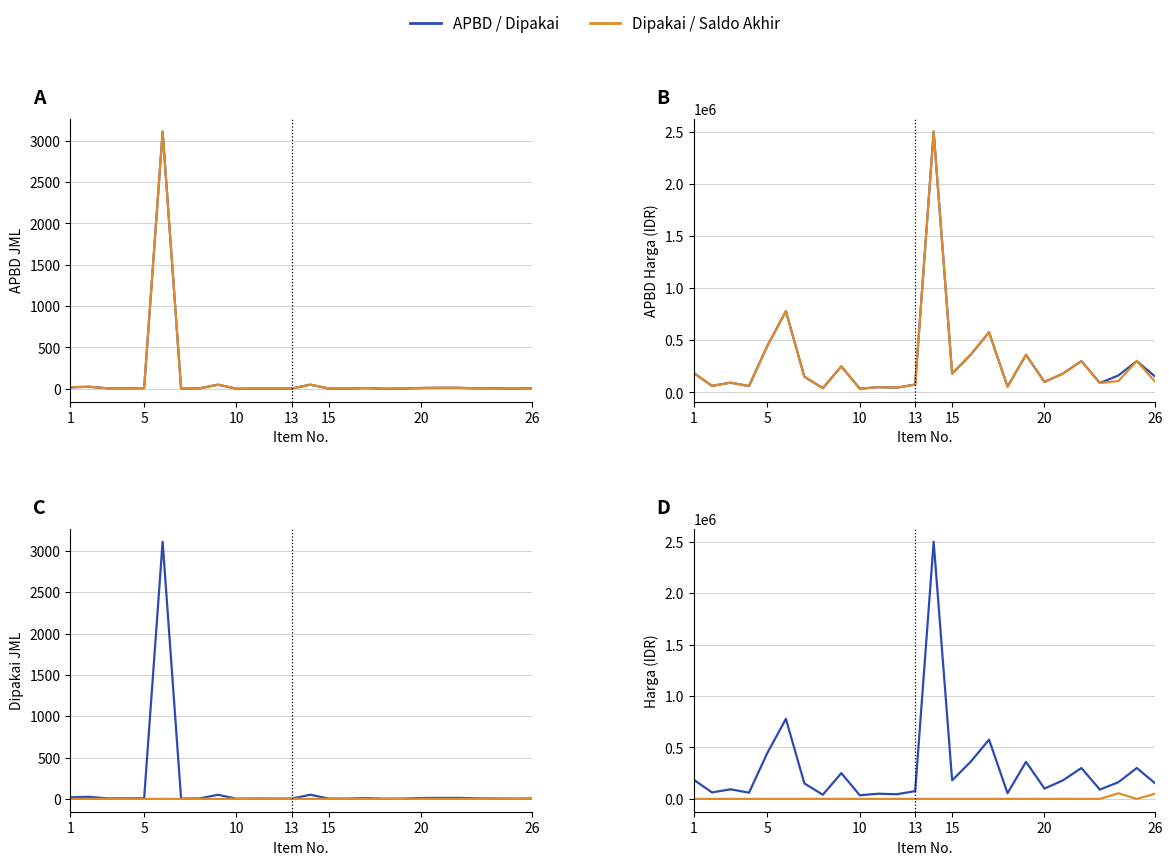

True or false: Saldo Akhir (Harga) and Saldo Akhir (JML) intersect in this chart.

False